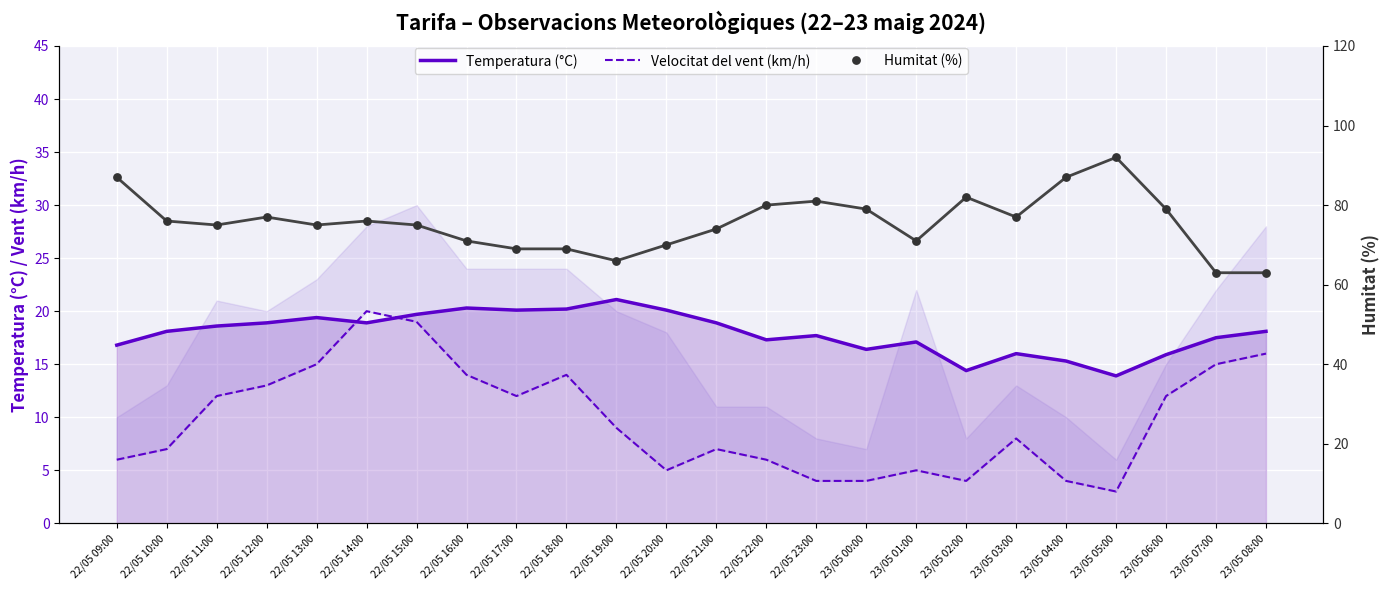

Which series has the largest total across all categories?

Humitat (%)